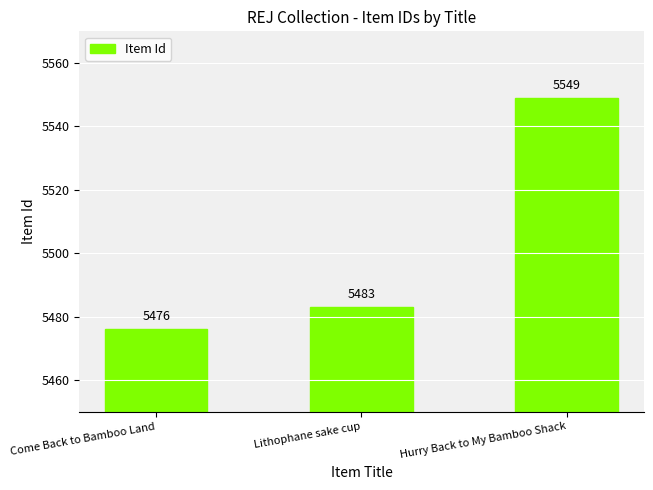

What position from the left is Come Back to Bamboo Land?

1